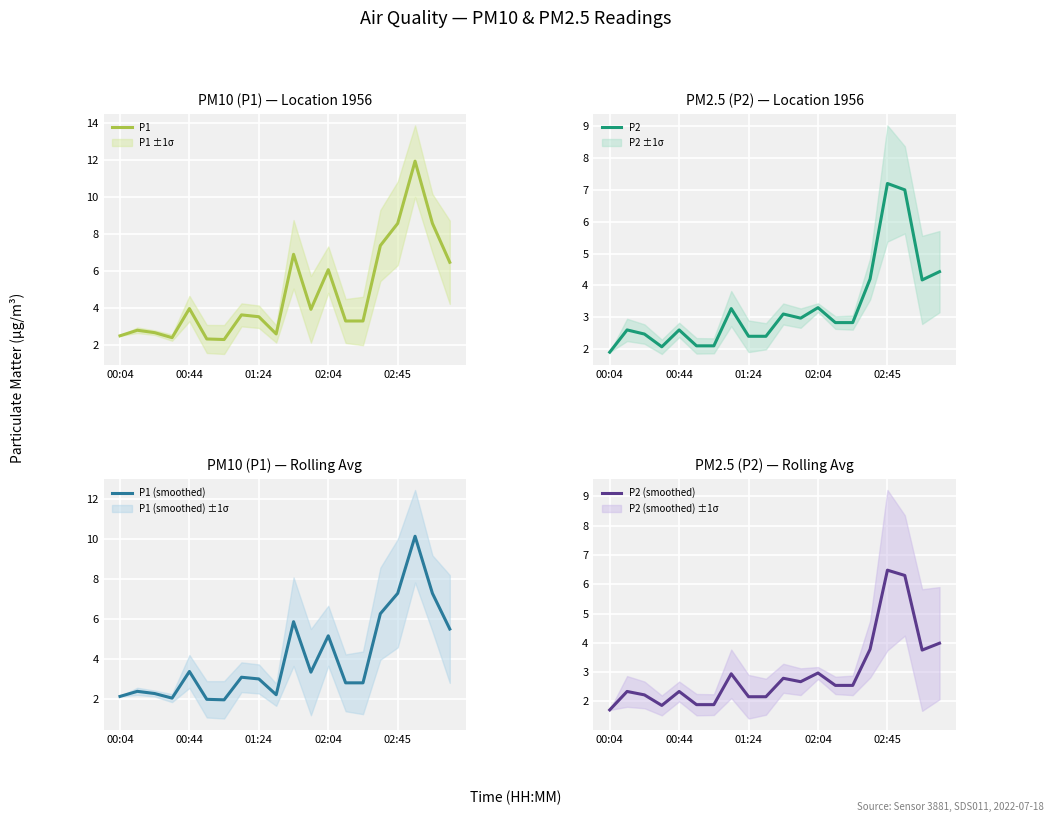

Rank the series by their maximum value, from highest to lowest.

P1, P1 (smoothed), P2, P2 (smoothed)